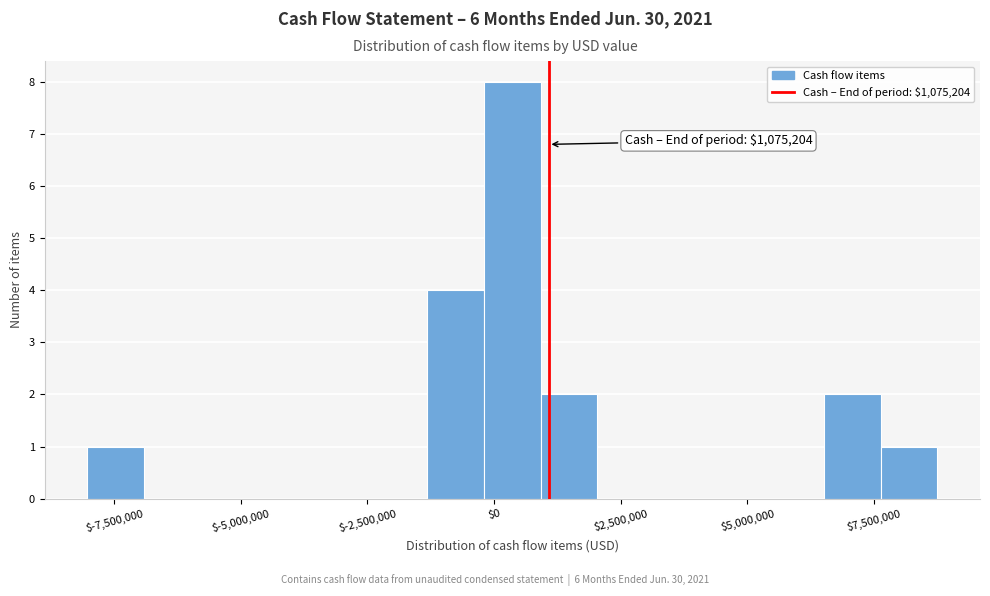

Around what value on the x-axis is the tallest bar? Give the approximate position of its centre, as read against the axis.

500000